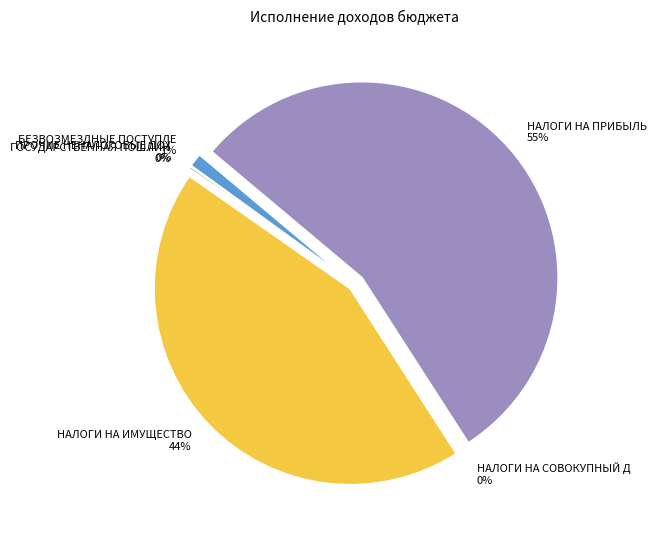

What is the smallest slice in the pie chart?

НАЛОГИ НА СОВОКУПНЫЙ ДОХОД